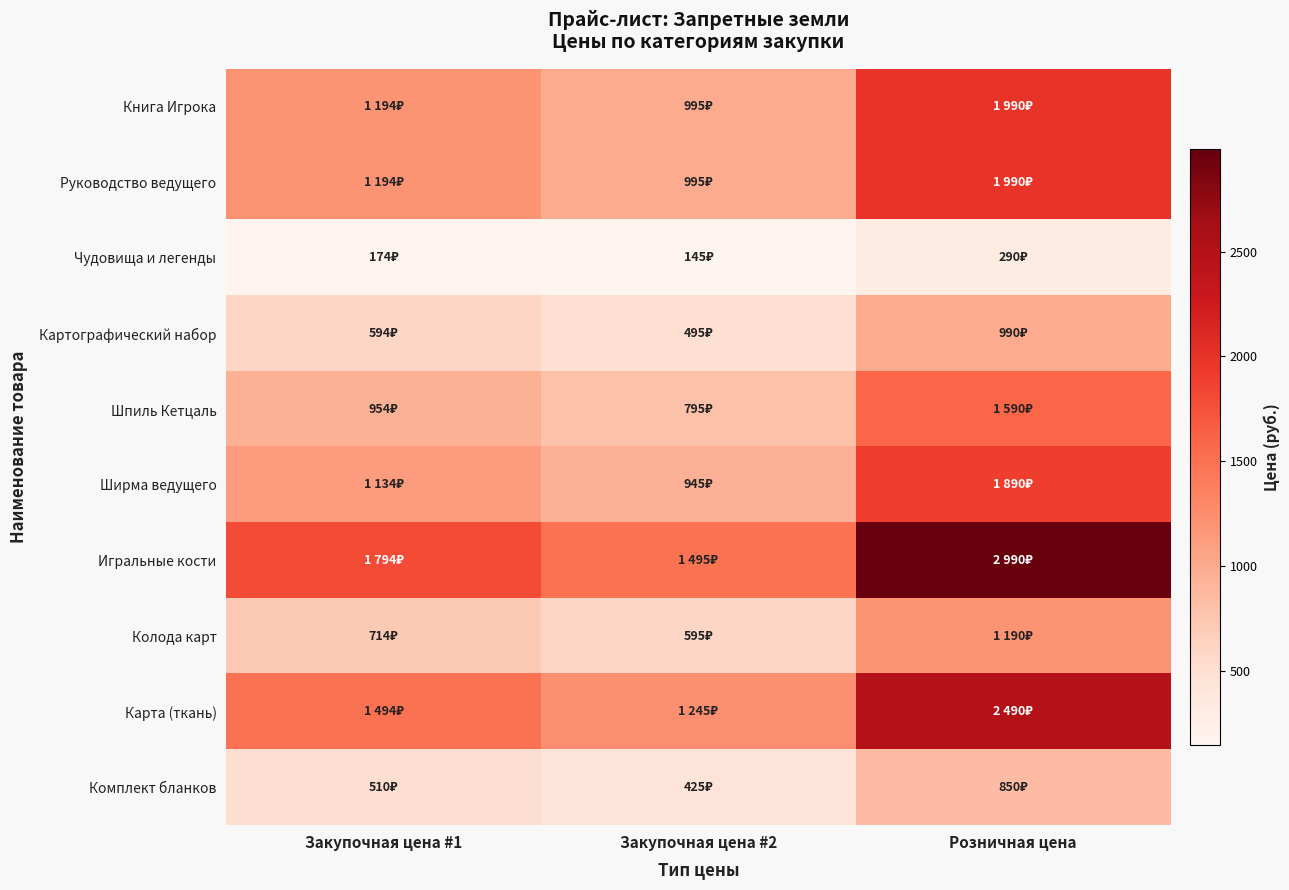

How many data points does each series have?

3